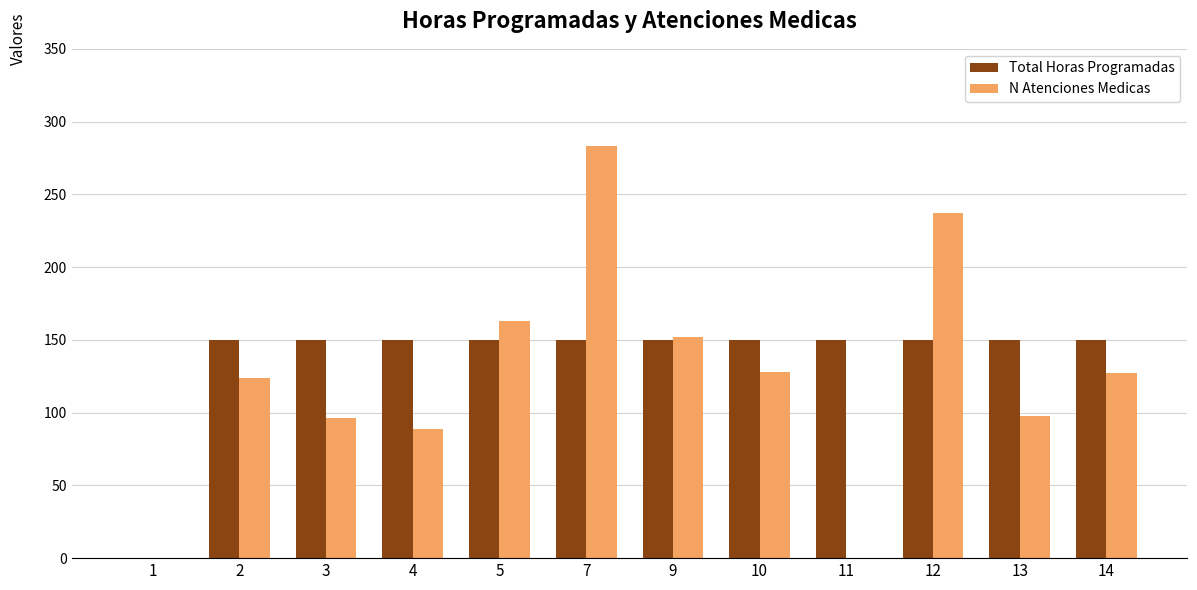

How many groups of bars are there?

12